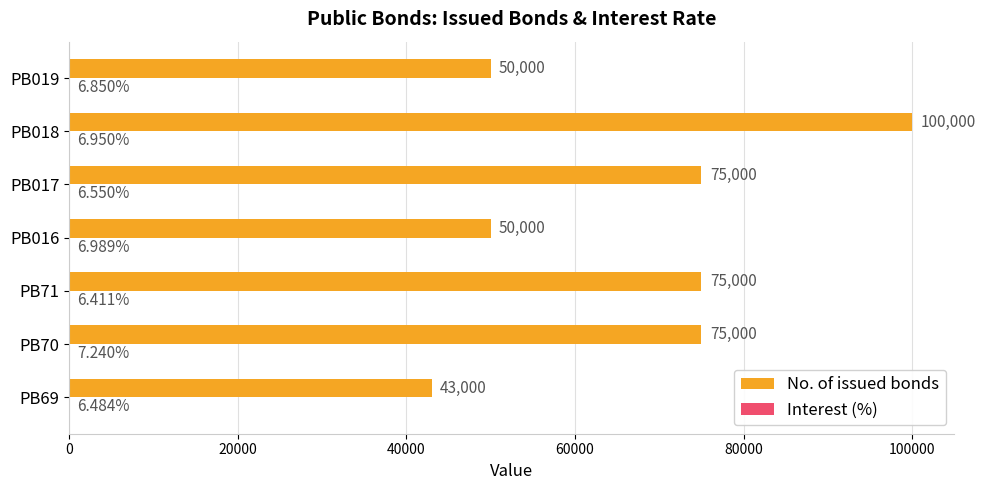

Which series changed the most between PB70 and PB018?

No. of issued bonds